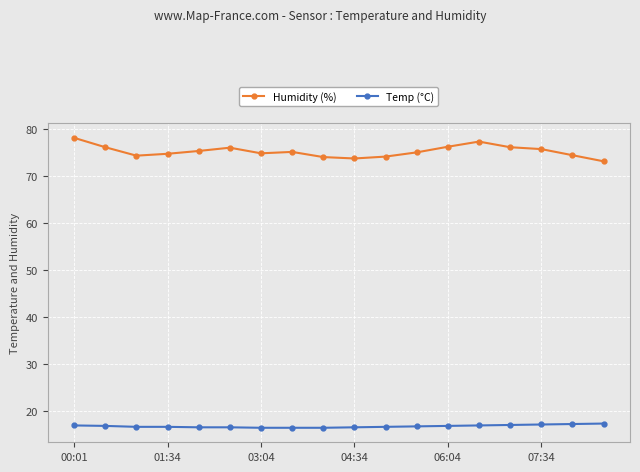

List the series in order of their overall mean, lowest first.

Temp (°C), Humidity (%)